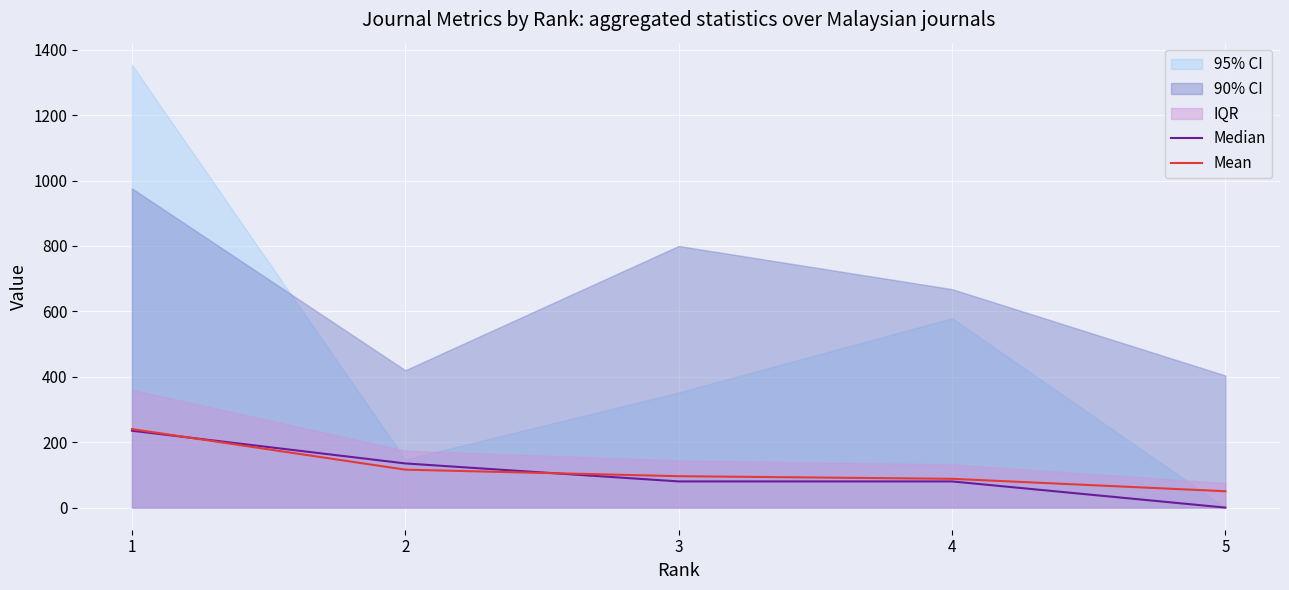

The value of Mean at 3 is 96. True or false?

True